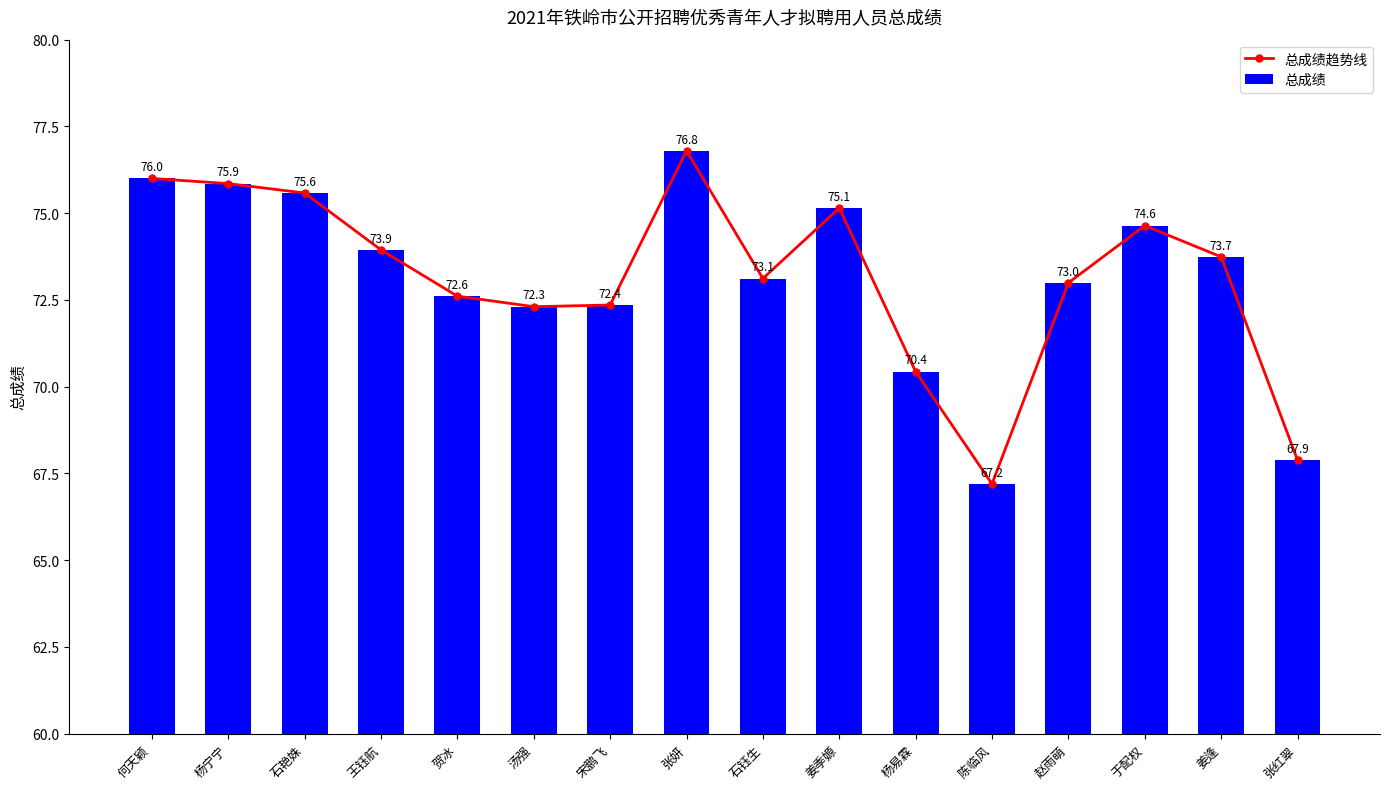

How many groups of bars are there?

16